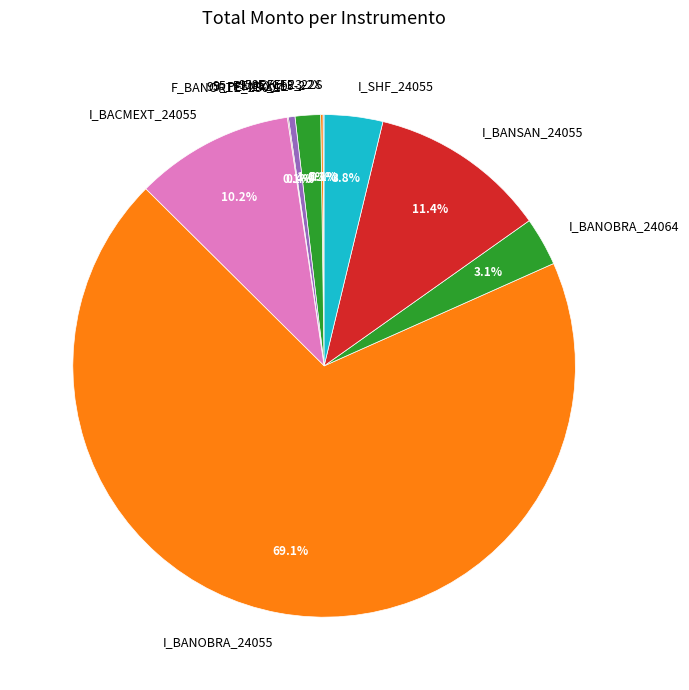

Which slice represents more than half of the pie?

I_BANOBRA_24055